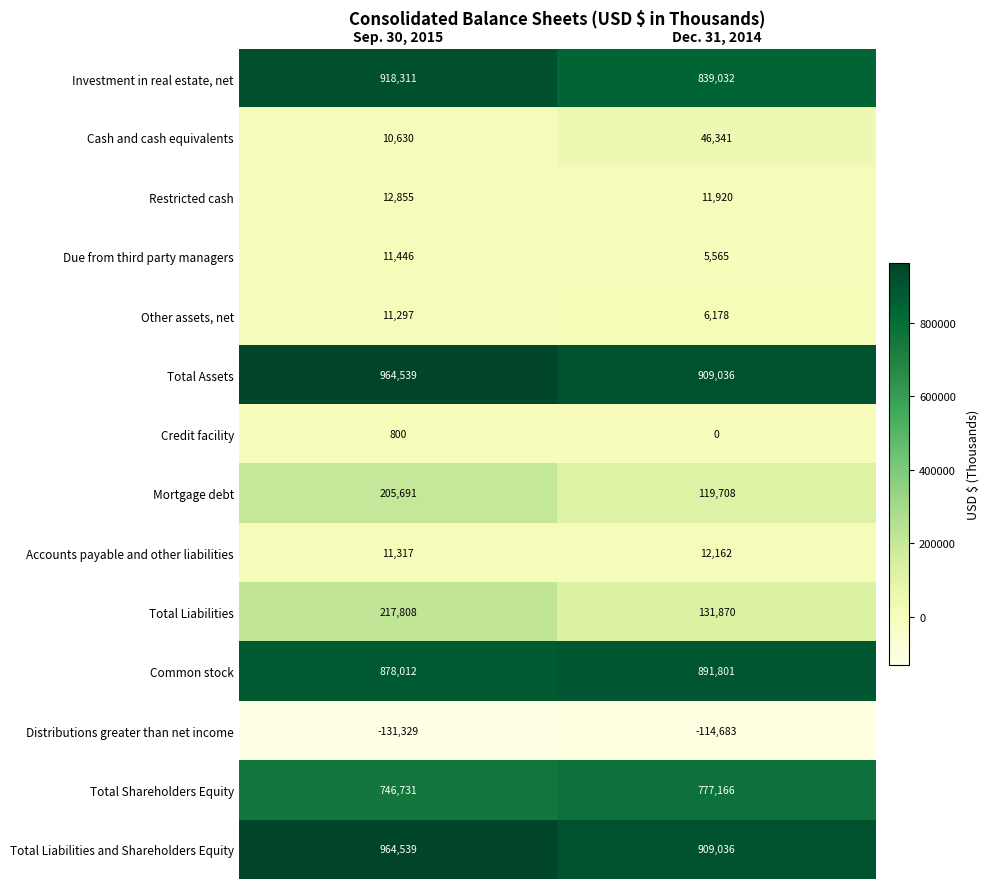

What is the approximate value of Total Shareholders Equity at Sep. 30, 2015, to the nearest 10?

746730